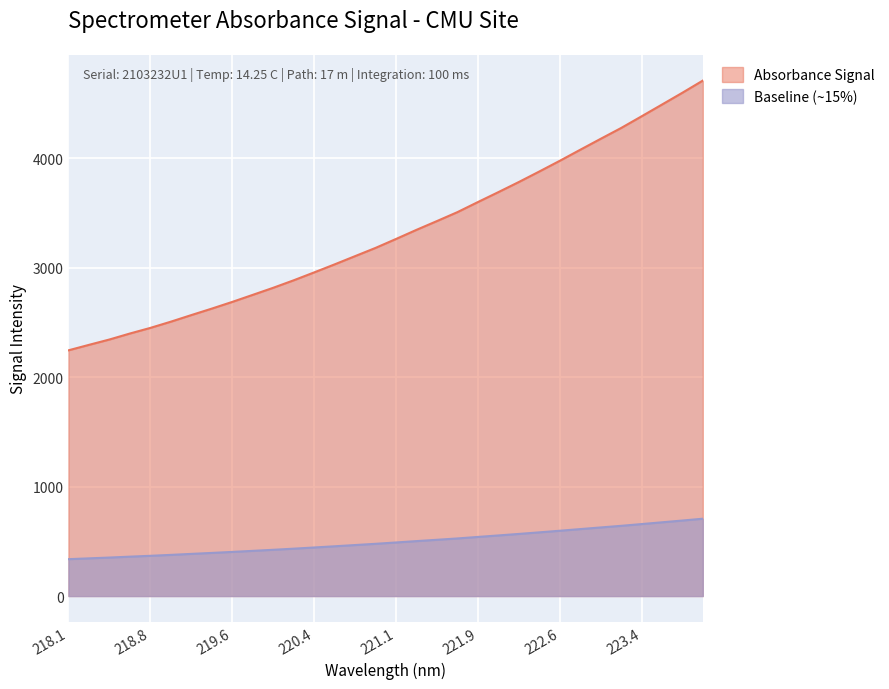

Which series has the largest range (max minus min)?

Absorbance Signal